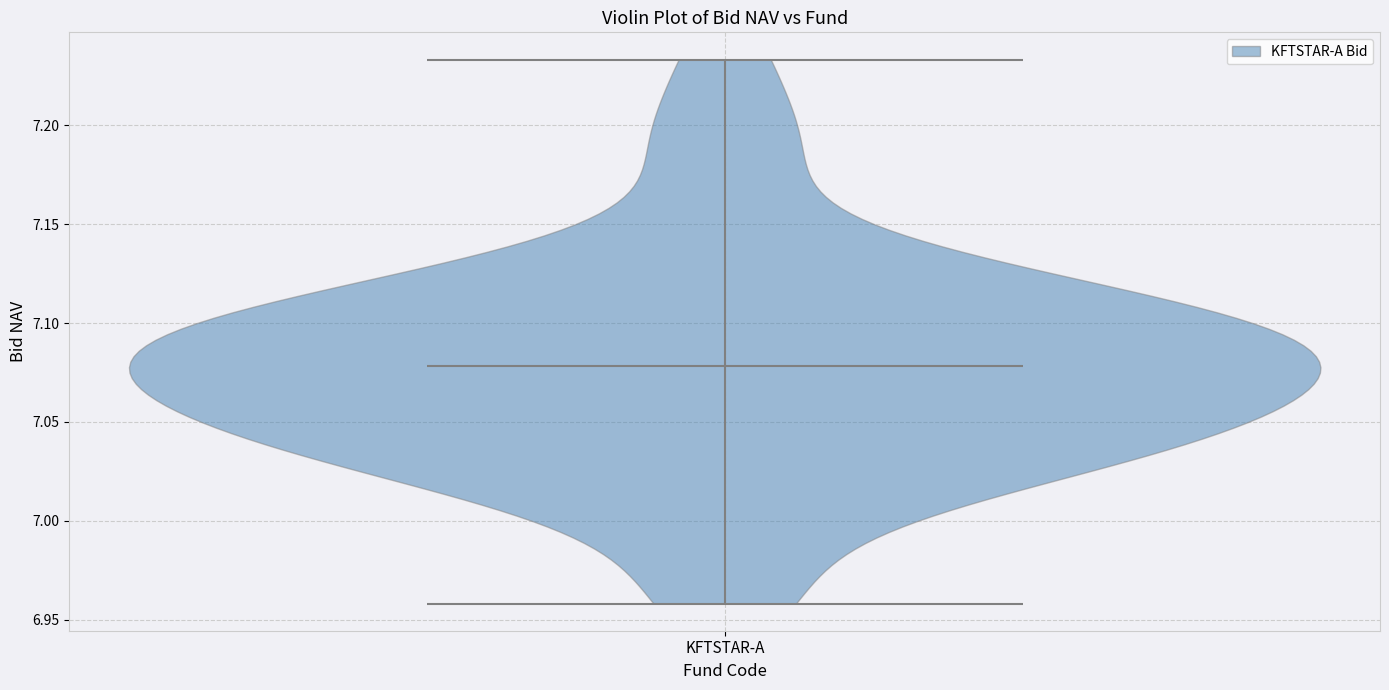

Read this violin plot against the y-axis: where its median line is, and the lowest and highest points the violin reaches. The values are not printed on the chart, so give them approximately, as read against the axis.

median line 7.080, lowest point 6.960, highest point 7.235